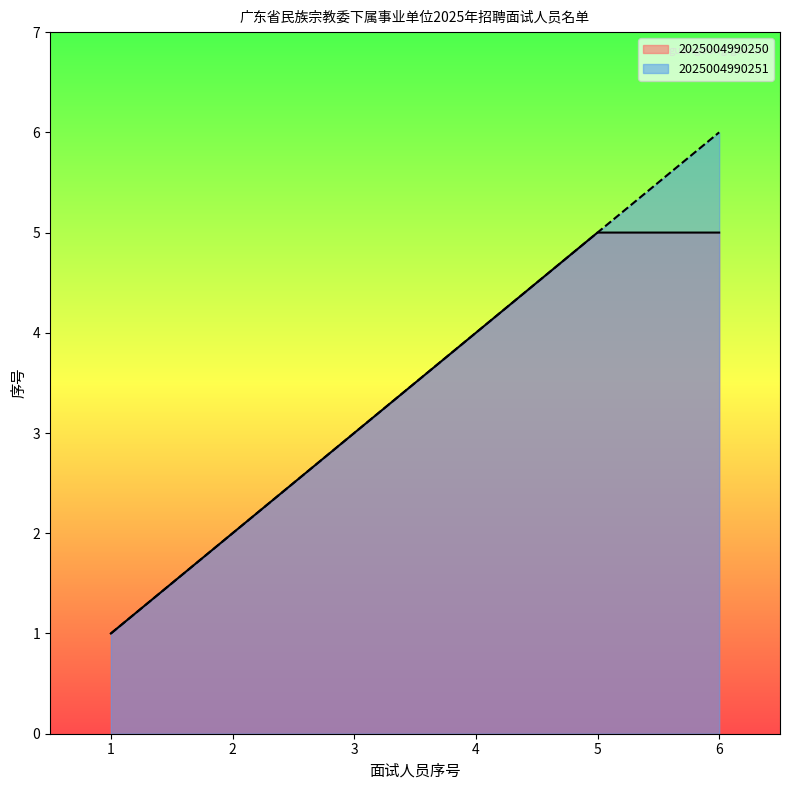

True or false: there are more than 0 points higher than both neighbors.

False